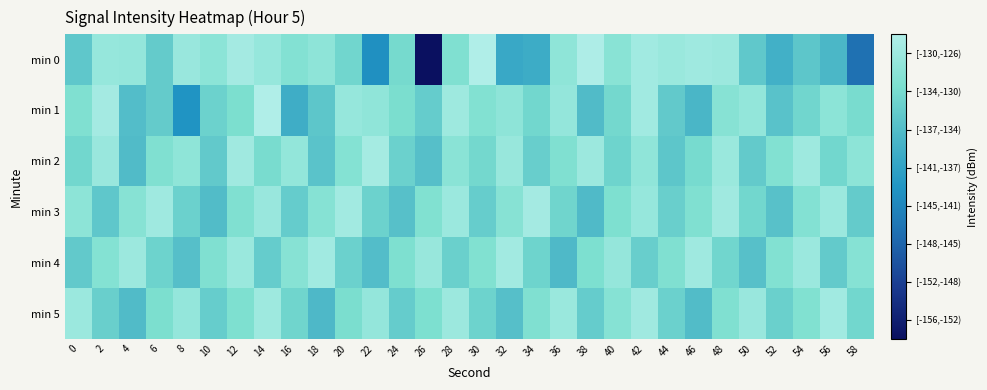

Reading left to right, what are all the values shown in this chart?

min 0: 0=-134.2	2=-128.5	4=-128.8	6=-133.5	8=-128.3	10=-129.6	12=-127.2	14=-128.5	16=-130.3	18=-129.3	20=-132.3	22=-141.7	24=-131.7	26=-156.4	28=-130.8	30=-126.1	32=-138.2	34=-137.8	36=-129.3	38=-126.2	40=-129.8	42=-127.4	44=-128.2	46=-127.7	48=-127.9	50=-134.0	52=-137.2	54=-134.3	56=-136.1	58=-145.3
min 1: 0=-130.8	2=-127.3	4=-135.3	6=-133.6	8=-141.2	10=-132.8	12=-131.1	14=-126.0	16=-137.5	18=-134.2	20=-128.5	22=-129.1	24=-131.2	26=-133.4	28=-127.8	30=-130.5	32=-129.3	34=-132.1	36=-128.7	38=-135.6	40=-131.9	42=-127.5	44=-133.8	46=-136.2	48=-130.1	50=-128.9	52=-134.7	54=-132.3	56=-129.6	58=-131.4
min 2: 0=-132.1	2=-128.3	4=-135.5	6=-130.7	8=-129.2	10=-133.8	12=-127.6	14=-131.4	16=-128.9	18=-134.6	20=-130.3	22=-127.1	24=-132.8	26=-135.1	28=-129.7	30=-131.9	32=-128.4	34=-133.2	36=-130.8	38=-127.9	40=-132.5	42=-129.1	44=-134.3	46=-131.6	48=-128.2	50=-133.7	52=-130.5	54=-127.8	56=-132.1	58=-129.4
min 3: 0=-129.5	2=-134.2	4=-130.1	6=-127.7	8=-132.9	10=-135.4	12=-130.8	14=-128.3	16=-133.5	18=-130.2	20=-127.4	22=-132.7	24=-135.0	26=-130.6	28=-128.1	30=-133.3	32=-130.0	34=-127.2	36=-132.4	38=-135.7	40=-130.9	42=-128.5	44=-133.1	46=-130.7	48=-127.6	50=-132.2	52=-134.9	54=-130.4	56=-128.0	58=-133.6
min 4: 0=-133.8	2=-130.3	4=-127.9	6=-132.6	8=-135.1	10=-130.7	12=-128.2	14=-133.4	16=-130.1	18=-127.5	20=-132.8	22=-135.3	24=-130.9	26=-128.4	28=-133.0	30=-130.6	32=-127.3	34=-132.5	36=-135.8	38=-131.0	40=-128.6	42=-133.2	44=-130.8	46=-127.7	48=-132.3	50=-135.0	52=-130.5	54=-128.1	56=-133.7	58=-130.2
min 5: 0=-128.0	2=-133.1	4=-135.6	6=-131.1	8=-128.7	10=-133.3	12=-130.9	14=-127.8	16=-132.4	18=-135.9	20=-131.2	22=-128.8	24=-133.4	26=-131.0	28=-127.9	30=-132.6	32=-135.1	34=-130.7	36=-128.2	38=-133.5	40=-130.2	42=-127.6	44=-132.9	46=-135.4	48=-130.8	50=-128.3	52=-133.0	54=-130.6	56=-127.5	58=-132.2